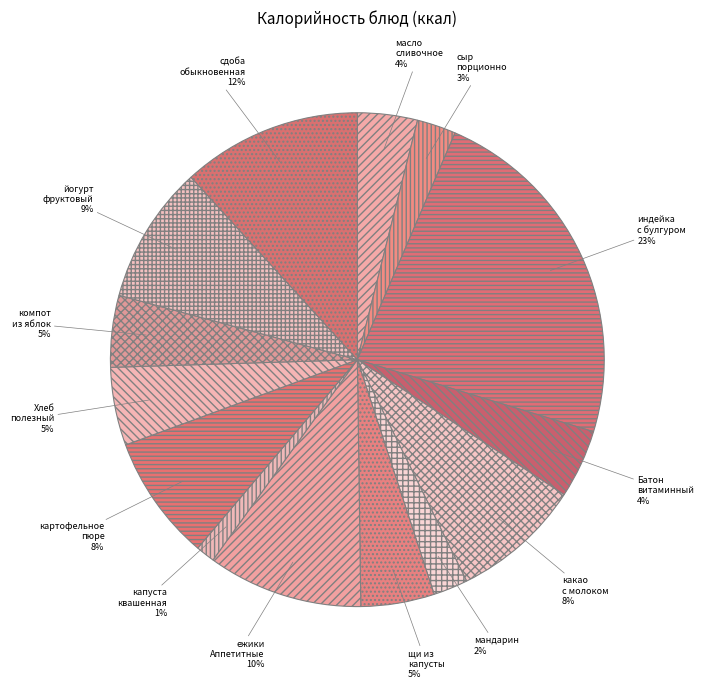

Which slice is the largest?

индейка с булгуром